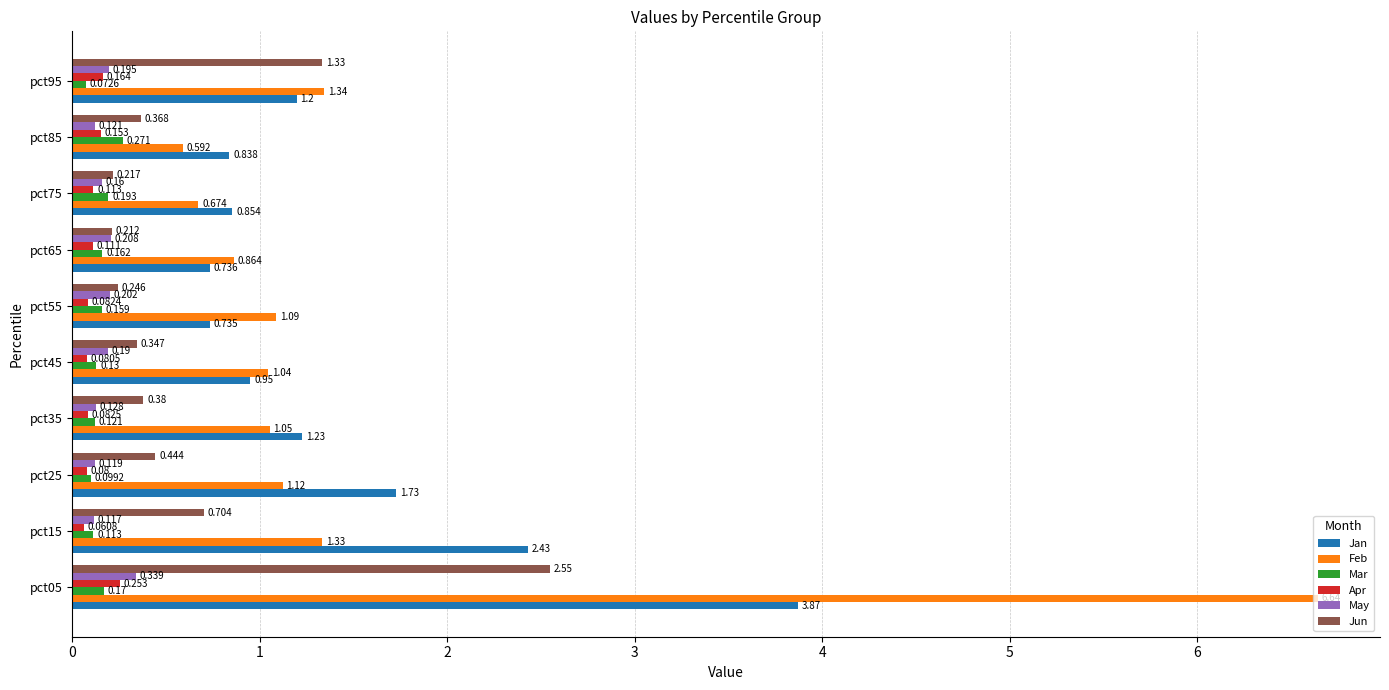

Which series has the largest range (max minus min)?

Feb